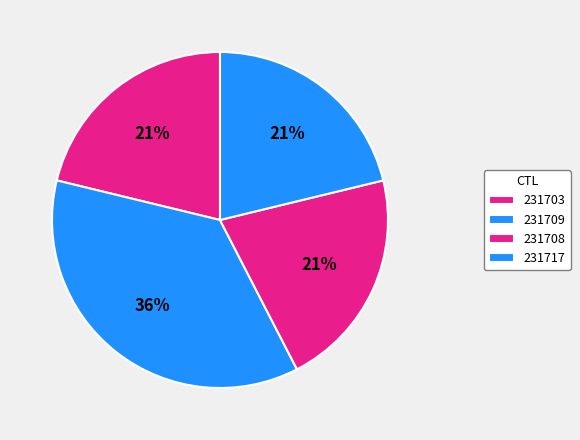

To the nearest percent, what portion does 231703 represent?

21%